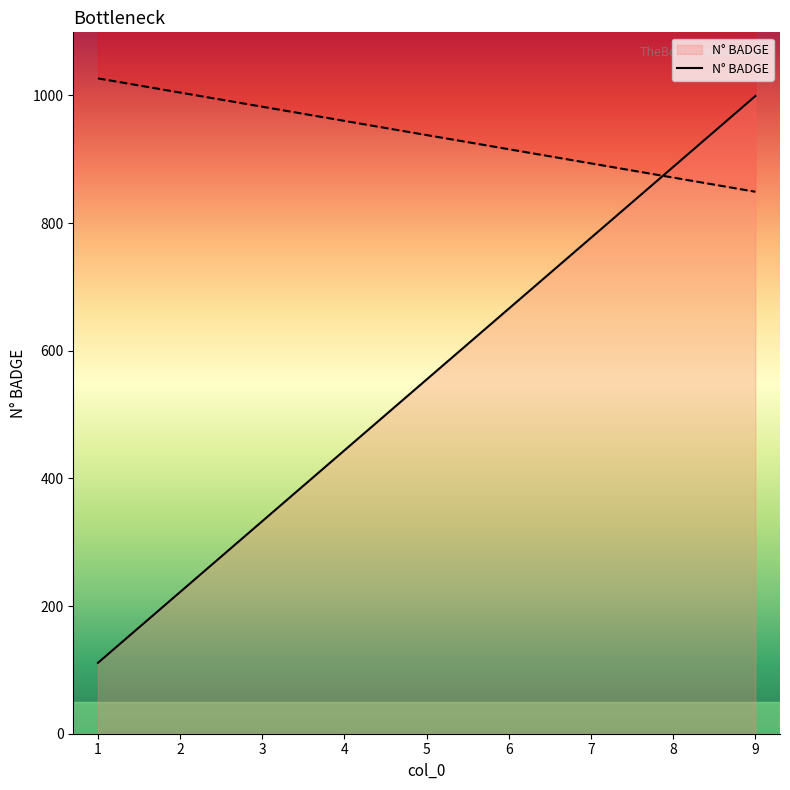

Reading right to left, transcribe all the data shown in this chart.

9=999	8=888	7=777	6=666	5=555	4=444	3=333	2=222	1=111